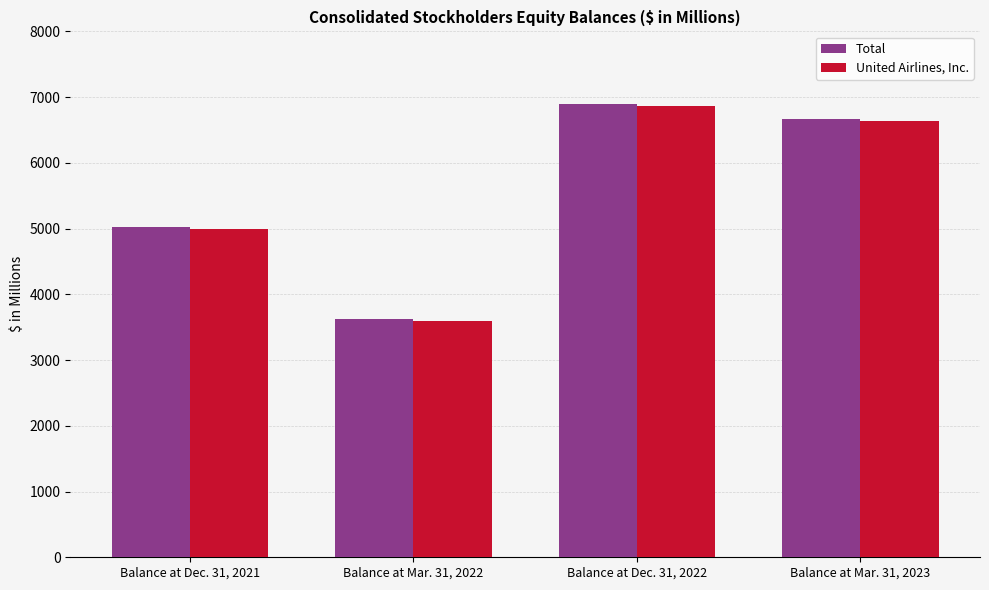

What are all the series names shown in the legend?

Total, United Airlines, Inc.